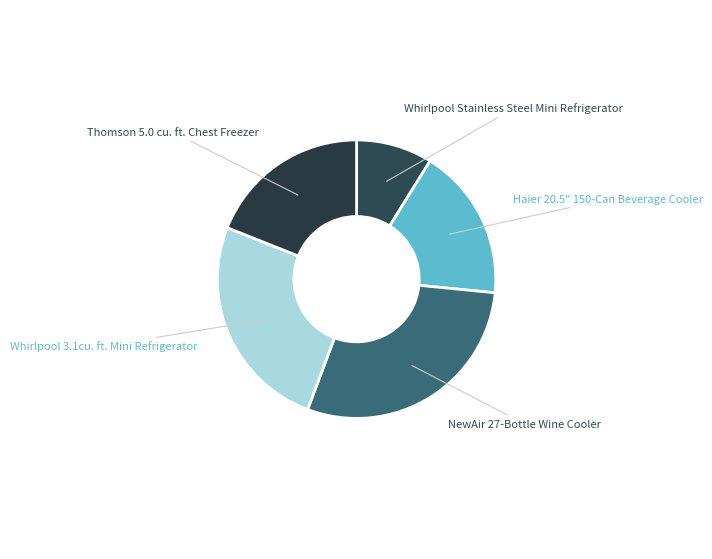

How many segments does this pie chart have?

5